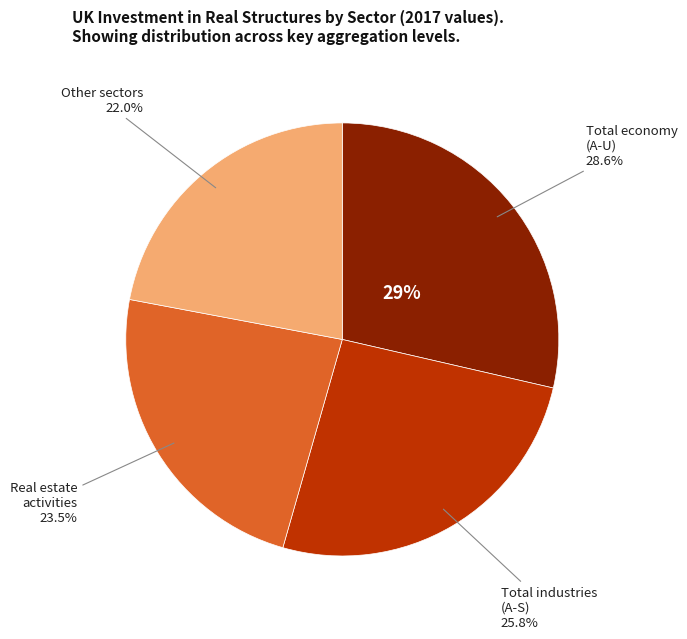

Is Total economy (A-U) the majority of the pie?

No